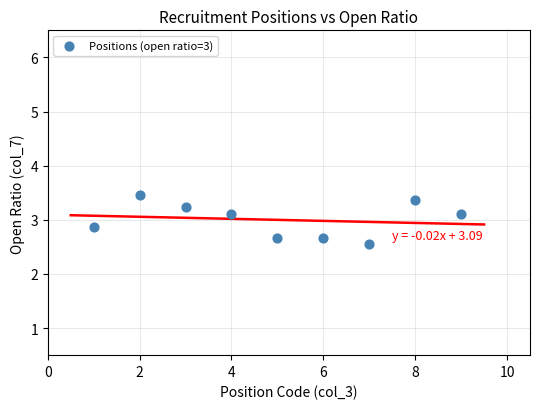

What is the average Y value?

3.0